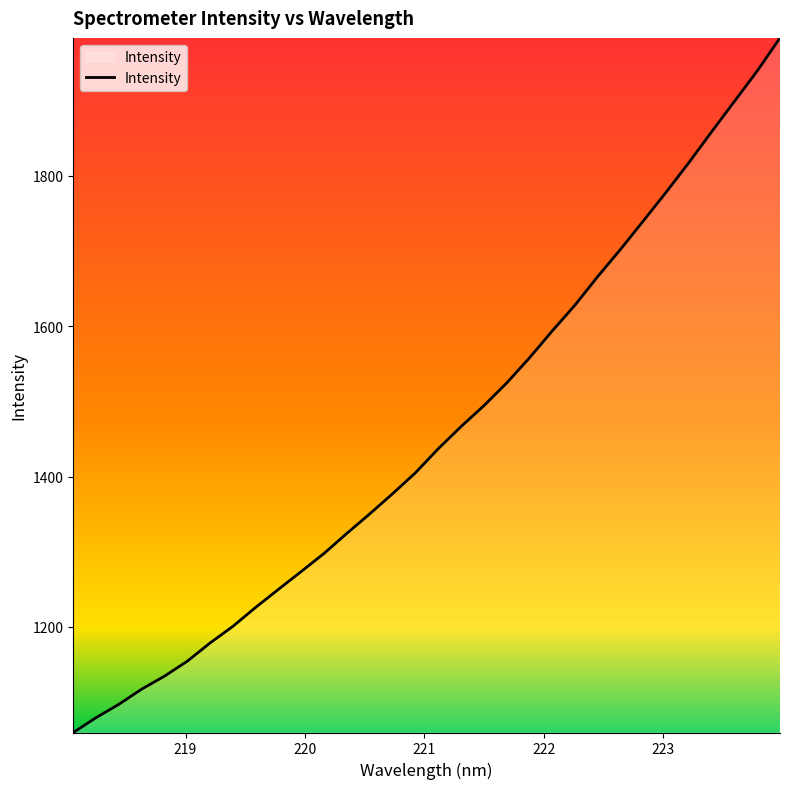

What is the minimum value shown in the chart?

1059.5